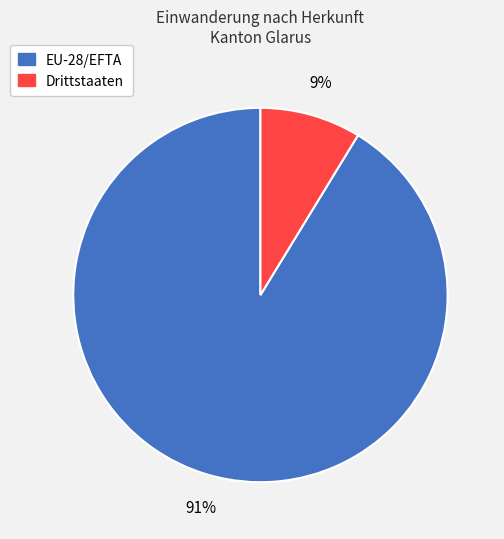

To the nearest percent, what portion does Drittstaaten represent?

9%